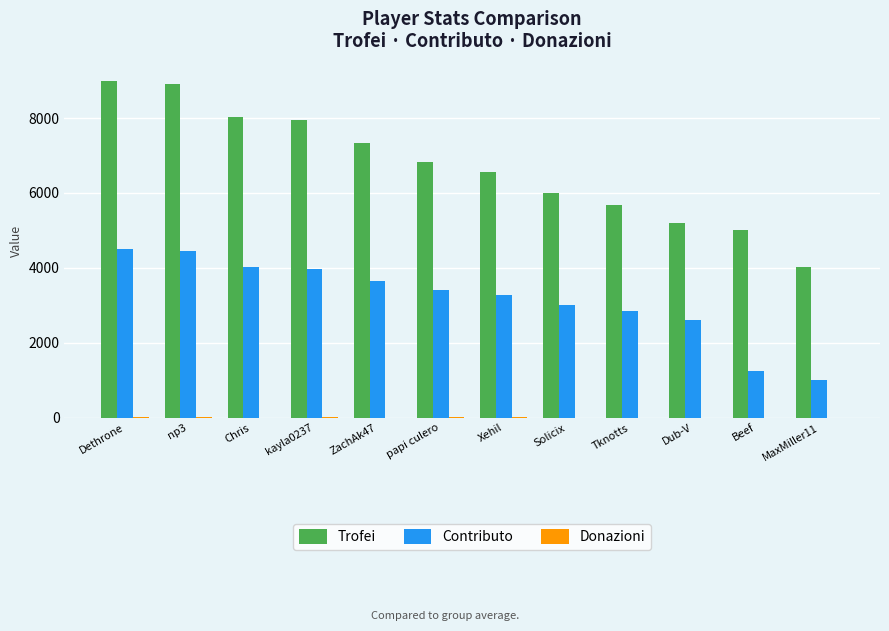

What is the maximum value shown in the chart?

9000